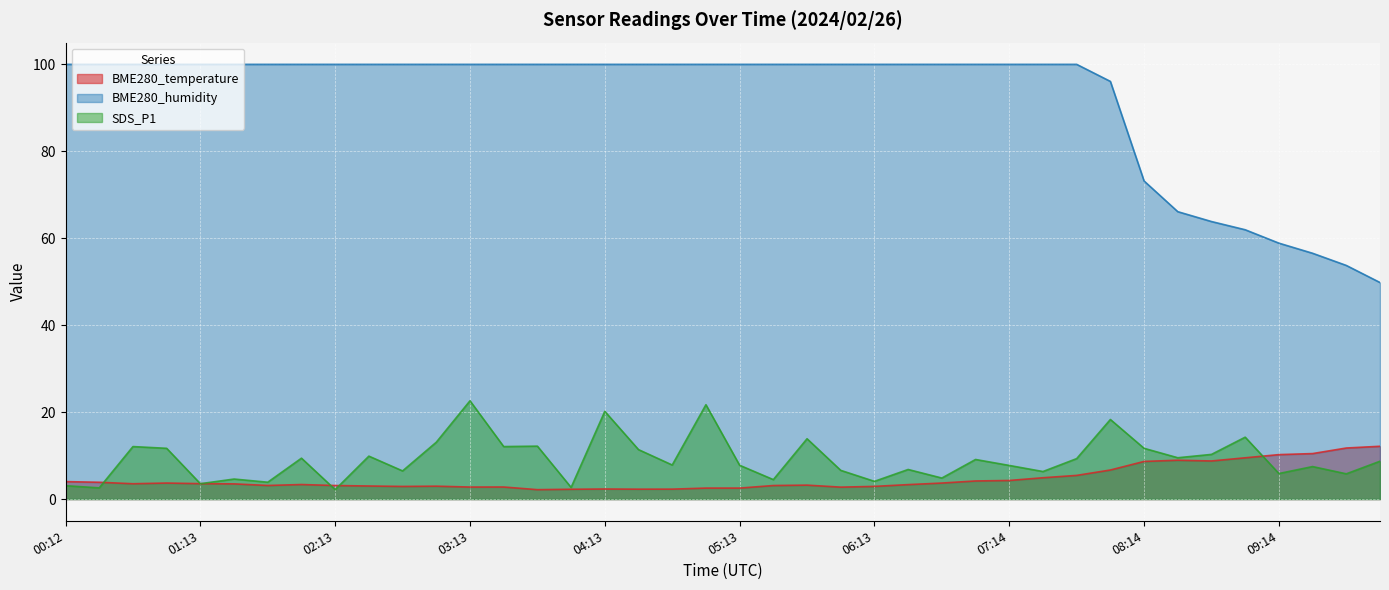

Is the value of BME280_humidity at 2024/02/26 02:28 greater than the value of SDS_P1 at 2024/02/26 05:28?

Yes